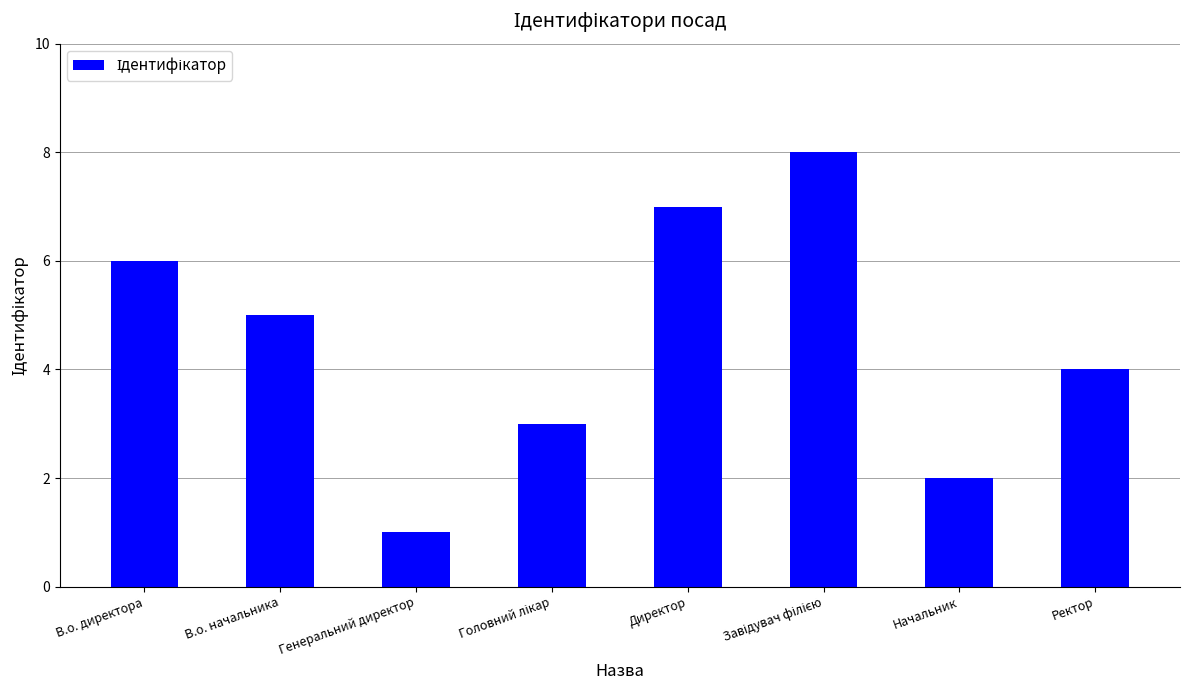

Reading left to right, transcribe all the data shown in this chart.

6	5	1	3	7	8	2	4